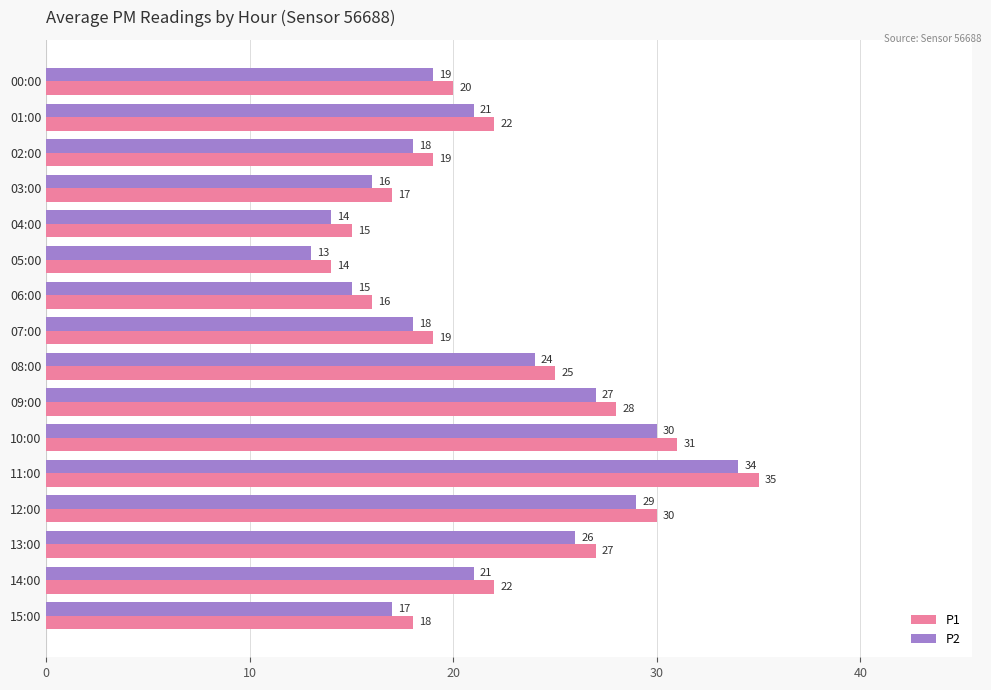

What are all the series names shown in the legend?

P1, P2